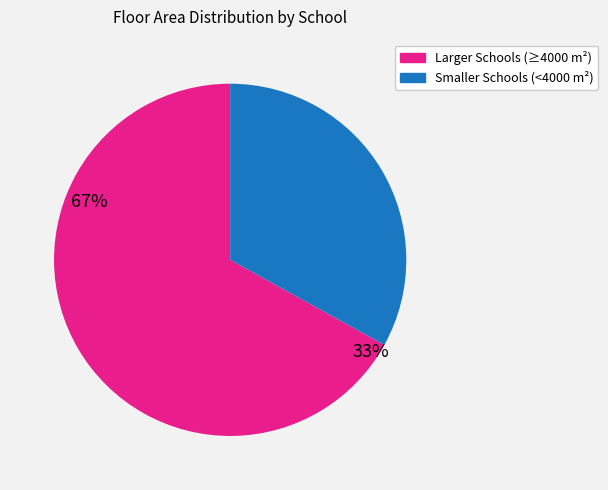

Is there a majority slice in this chart?

Yes